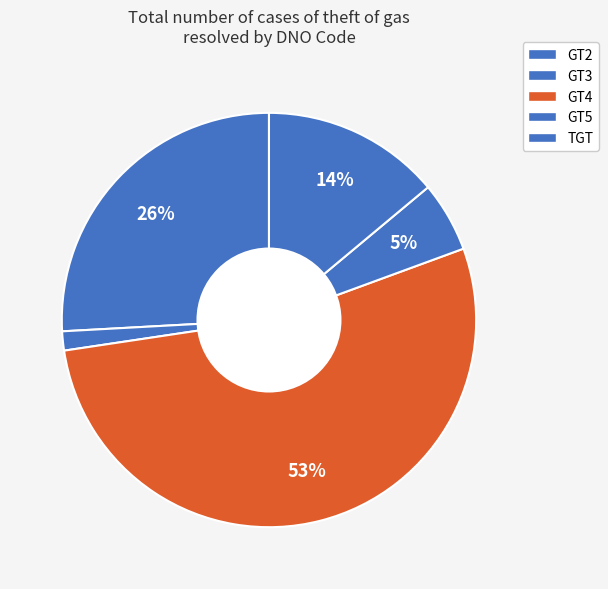

Which category accounts for the majority?

GT4